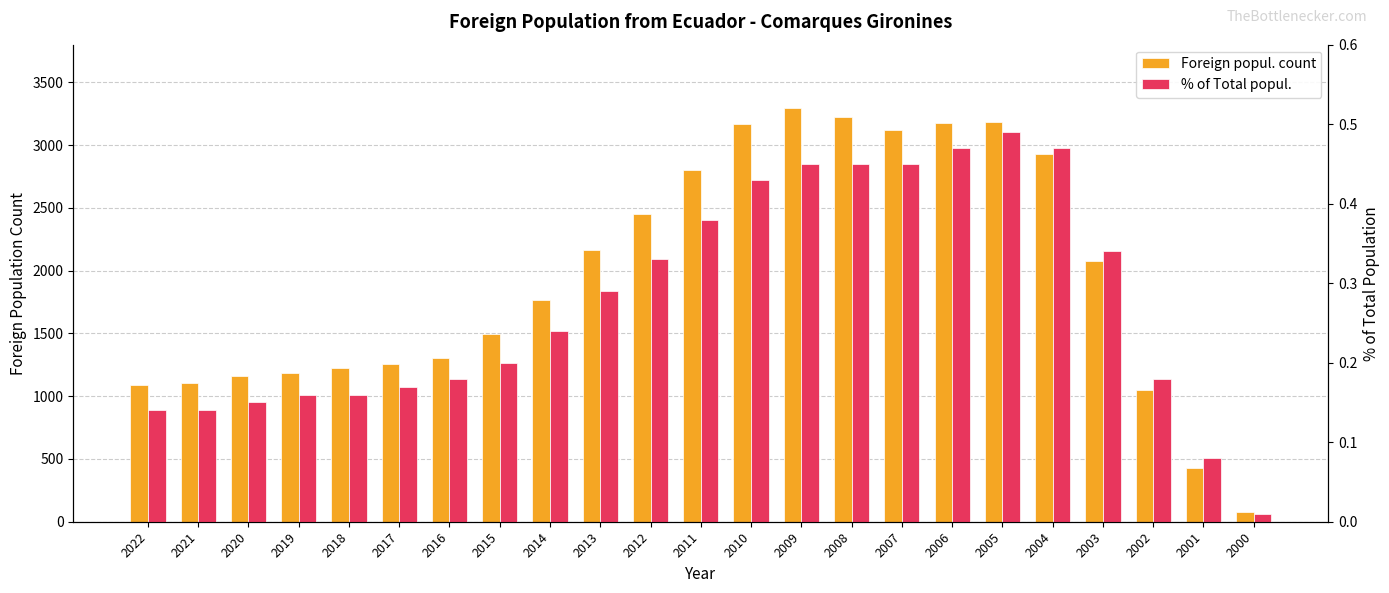

Reading left to right, list all the values displayed in this chart.

Foreign popul. count: 2022=1088.0	2021=1104.0	2020=1163.0	2019=1182.0	2018=1226.0	2017=1256.0	2016=1305.0	2015=1497.0	2014=1768.0	2013=2161.0	2012=2450.0	2011=2801.0	2010=3171.0	2009=3292.0	2008=3220.0	2007=3119.0	2006=3177.0	2005=3183.0	2004=2930.0	2003=2073.0	2002=1053.0	2001=429.0	2000=79.0
% of Total popul.: 2022=0.1	2021=0.1	2020=0.1	2019=0.2	2018=0.2	2017=0.2	2016=0.2	2015=0.2	2014=0.2	2013=0.3	2012=0.3	2011=0.4	2010=0.4	2009=0.5	2008=0.5	2007=0.5	2006=0.5	2005=0.5	2004=0.5	2003=0.3	2002=0.2	2001=0.1	2000=0.0